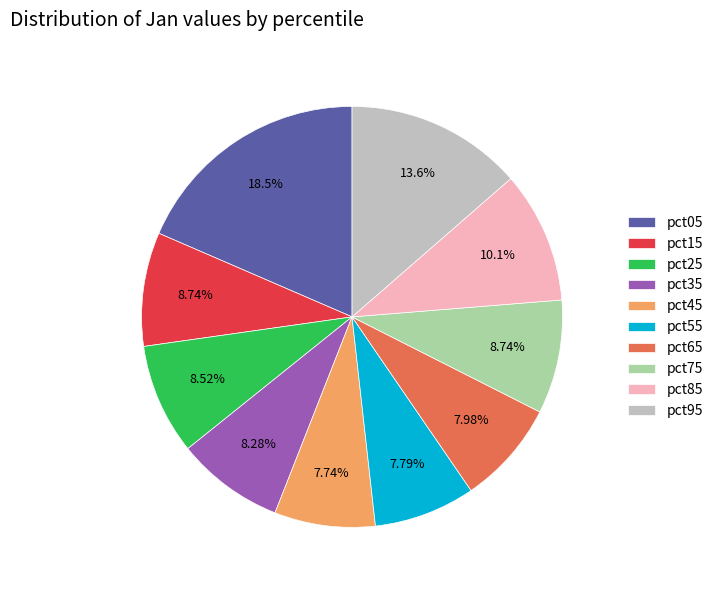

To the nearest percent, what portion does pct75 represent?

9%